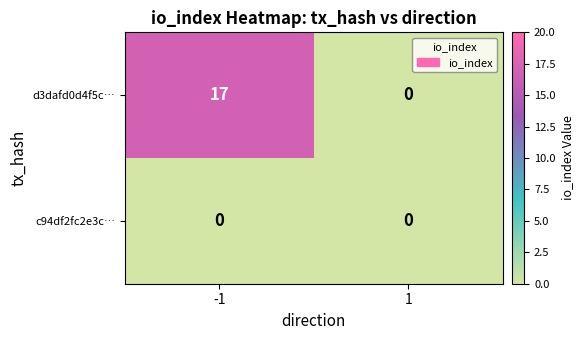

List the series in order of their peak value, highest first.

d3dafd0d4f5c…, c94df2fc2e3c…